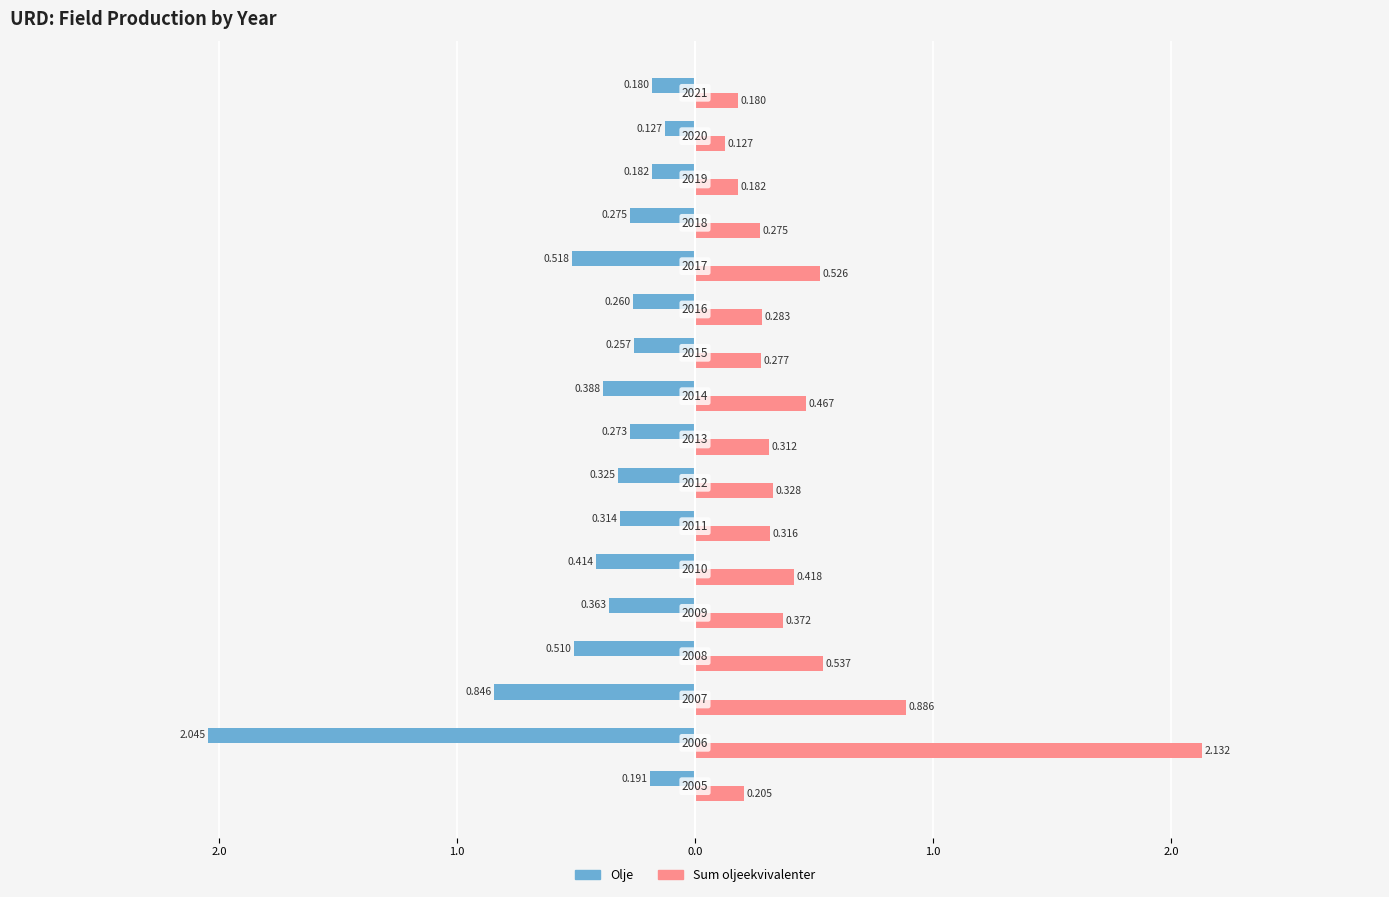

What are all the series names shown in the legend?

Olje, Sum oljeekvivalenter